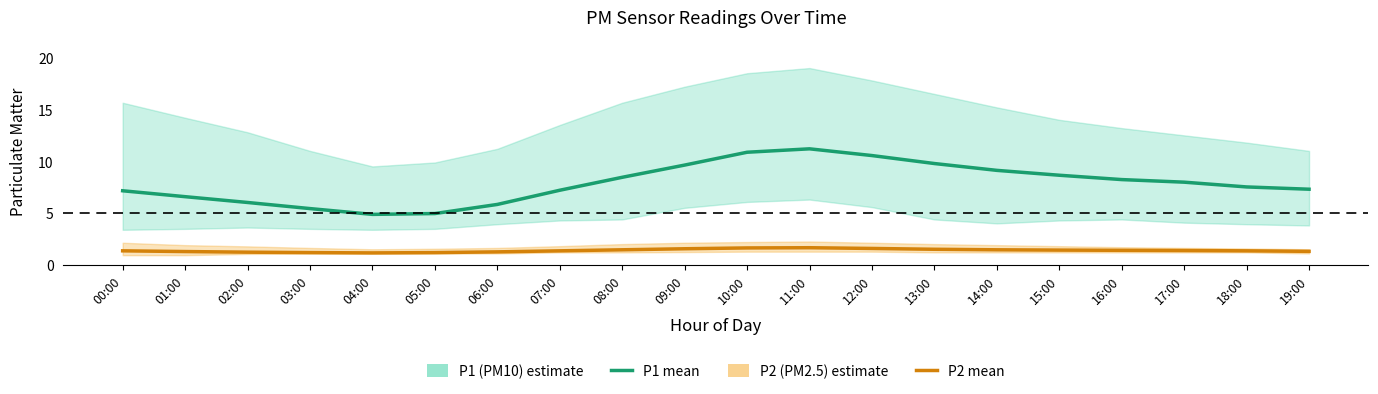

How many lines are shown in the chart?

2